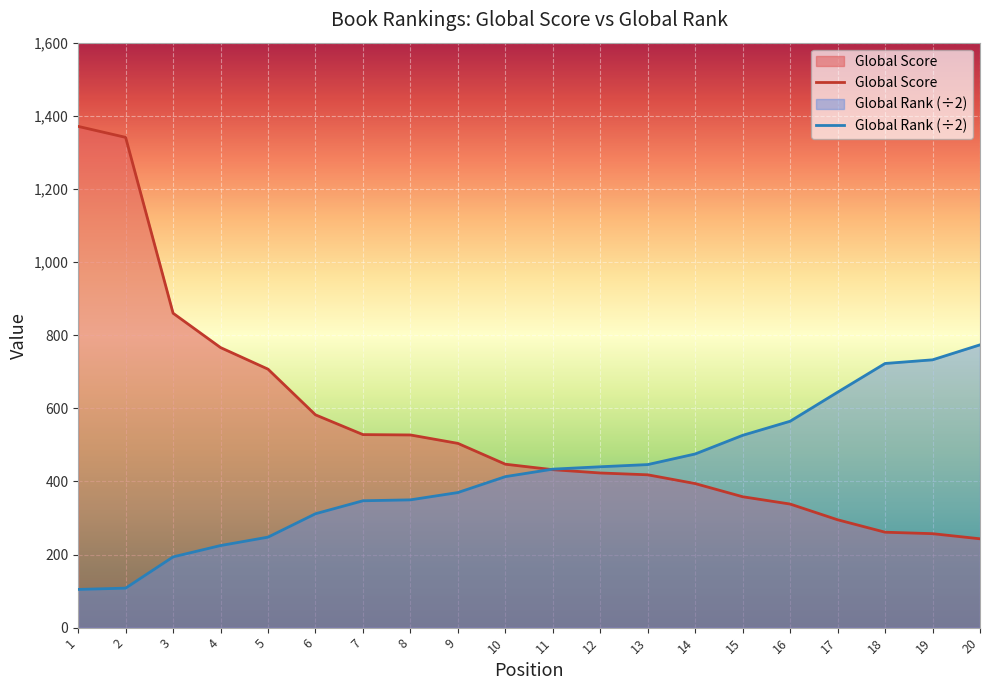

What value does the Global Rank series have at 2?

108.0